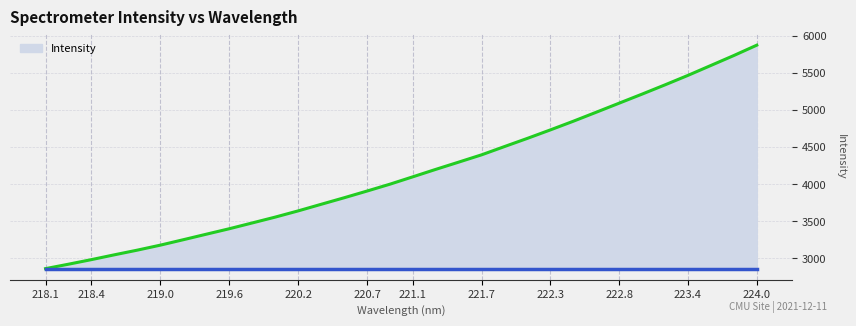

What is the minimum value shown in the chart?

2862.4